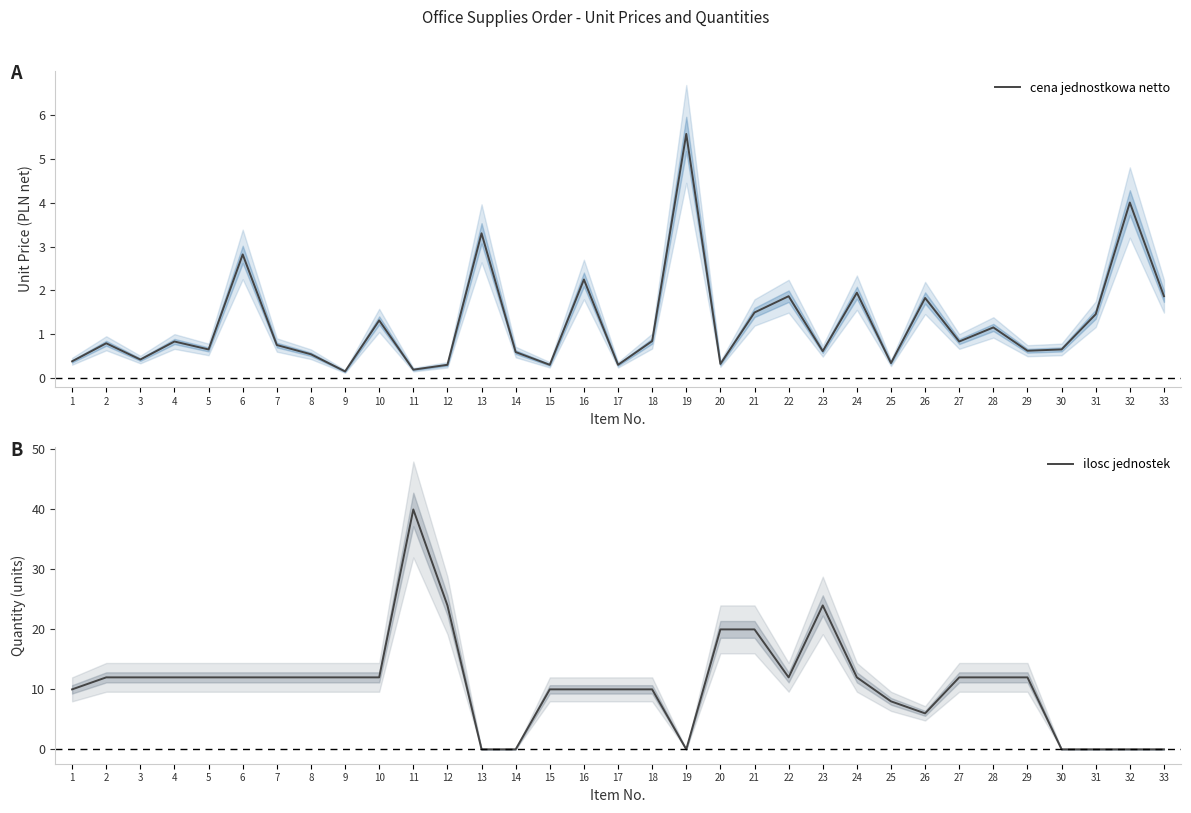

What is the minimum value for cena jednostkowa netto?

0.2